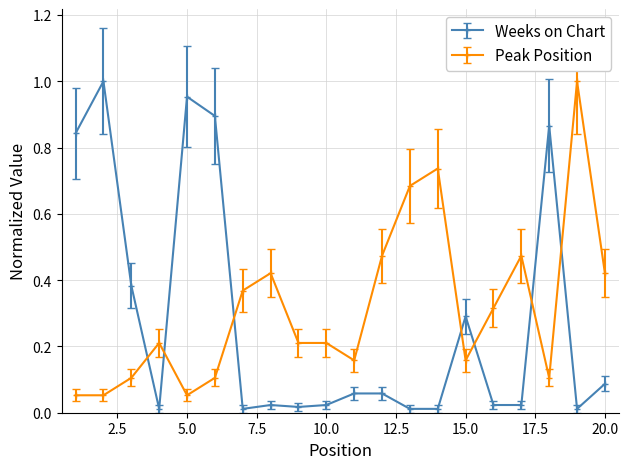

What is the sum of all Peak Position values?

6.3